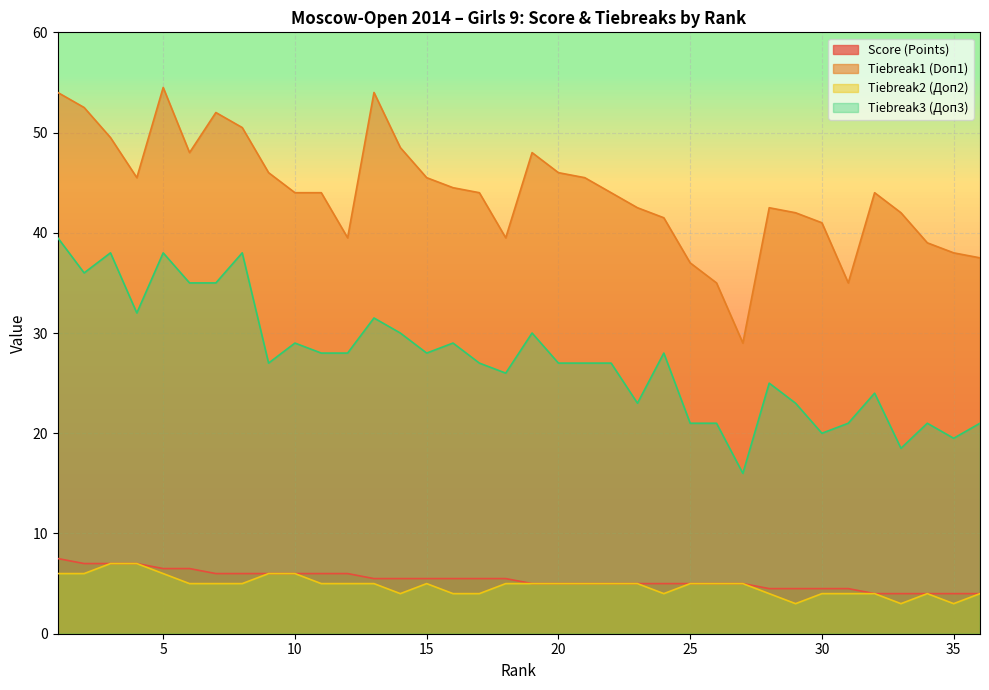

How many series are shown in this chart?

4